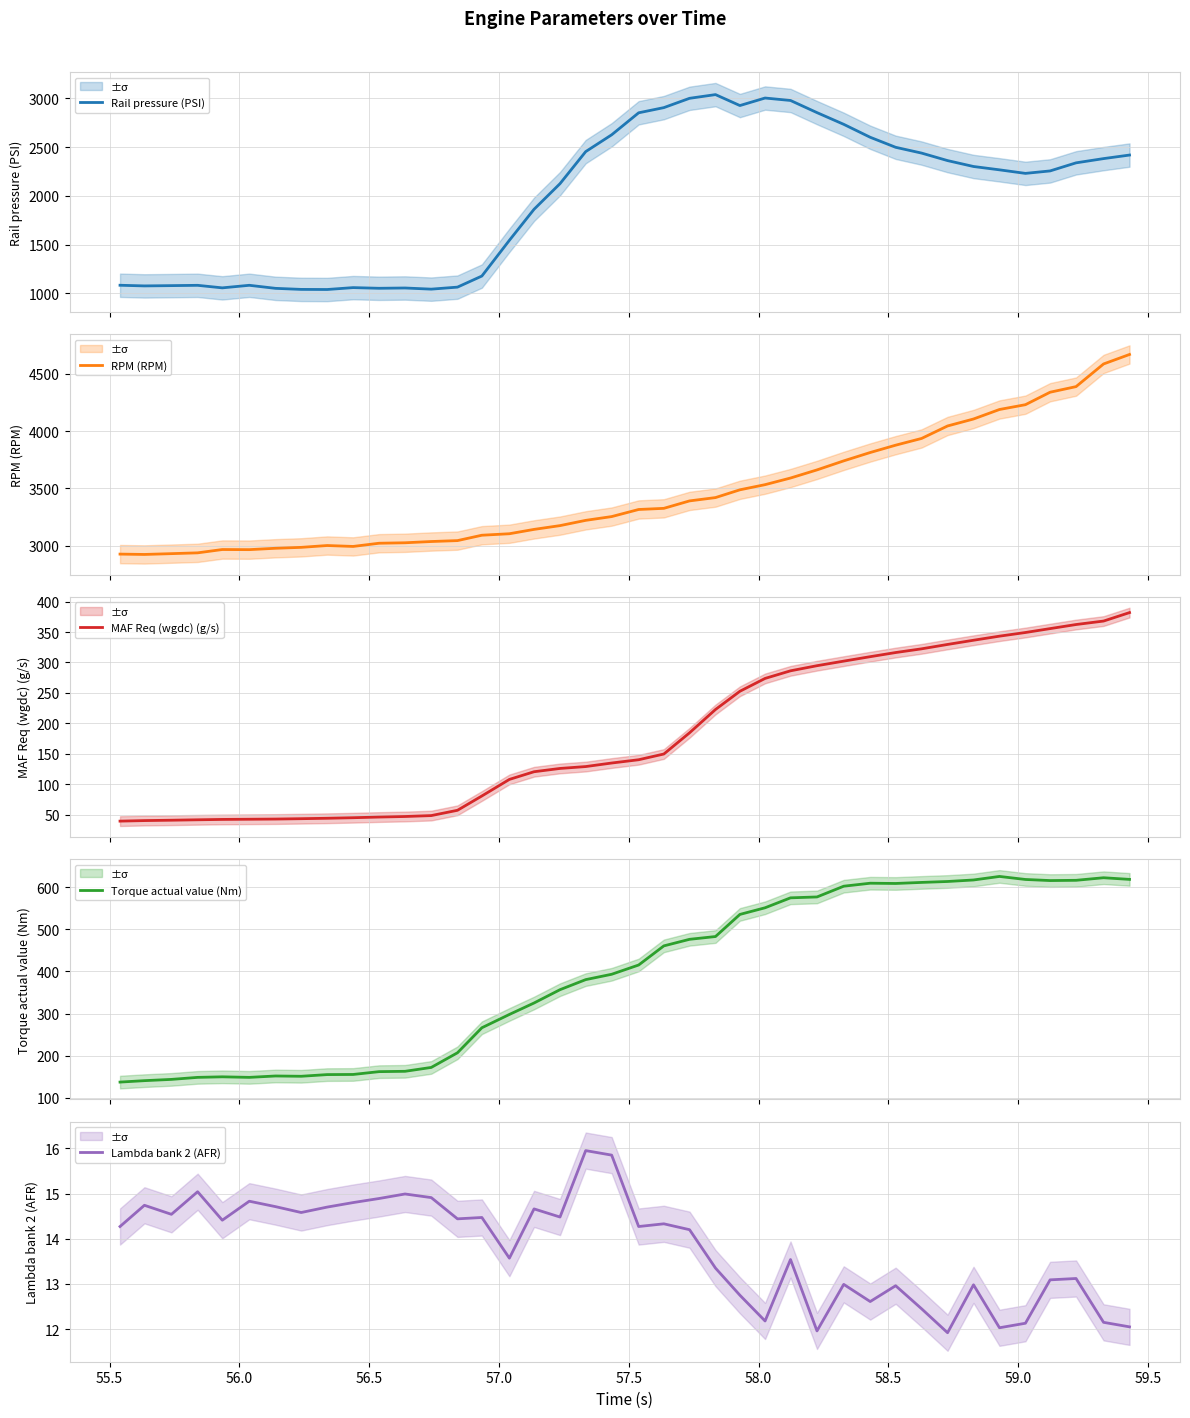

At how many categories does at least one series exceed 1681?

40